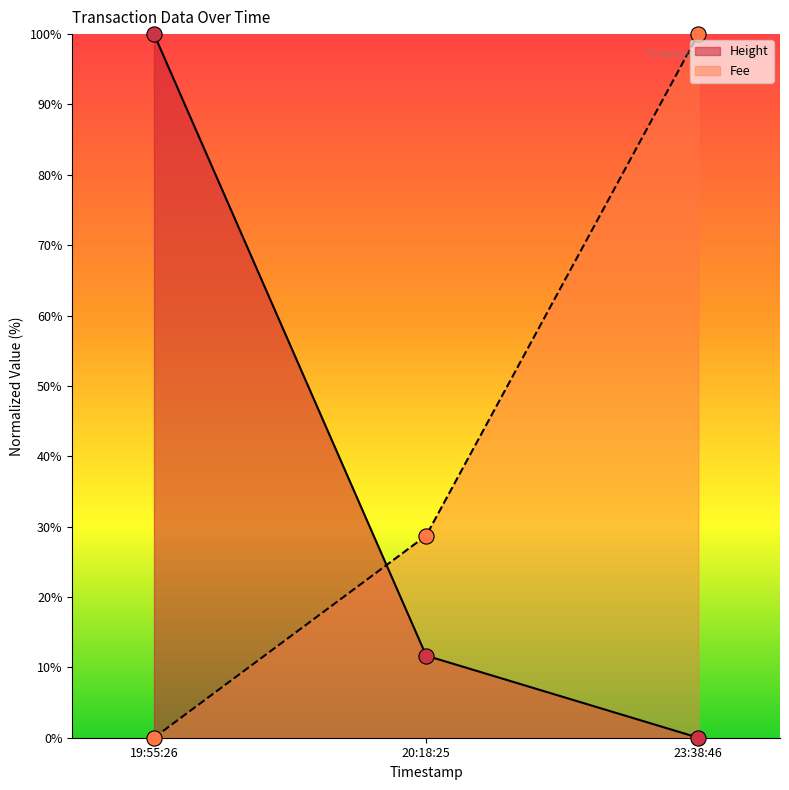

Which series reaches the maximum Y coordinate?

Height